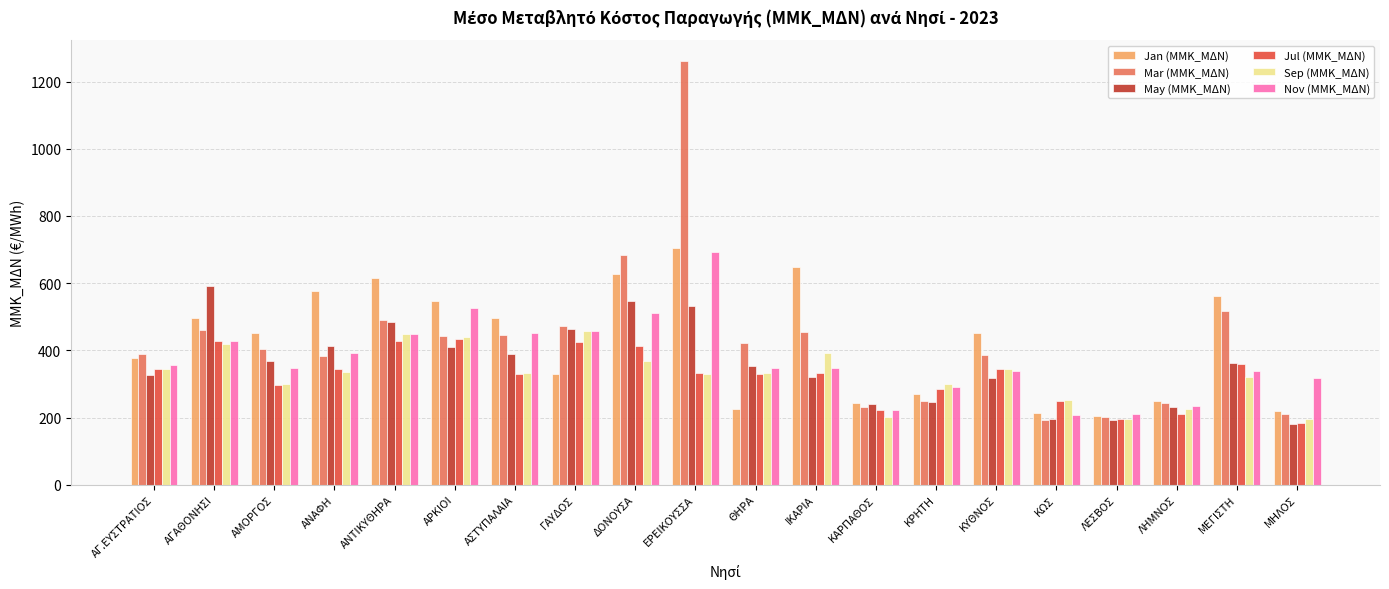

True or false: Nov (ΜMΚ_ΜΔΝ) has a value of 450.9 at ΕΡΕΙΚΟΥΣΣΑ.

False